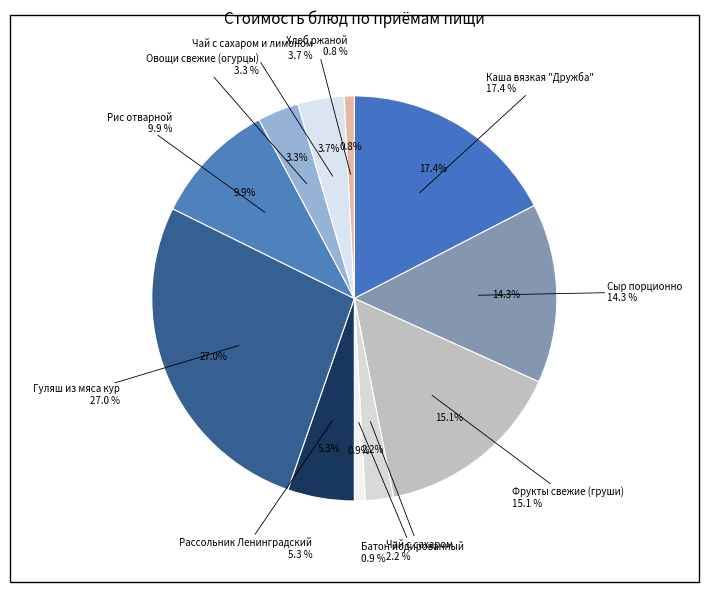

Rank the categories by value from lowest to highest.

Хлеб ржаной, Батон йодированный, Чай с сахаром, Овощи свежие (огурцы), Чай с сахаром и лимоном, Рассольник Ленинградский, Рис отварной, Сыр порционно, Фрукты свежие (груши), Каша вязкая "Дружба", Гуляш из мяса кур